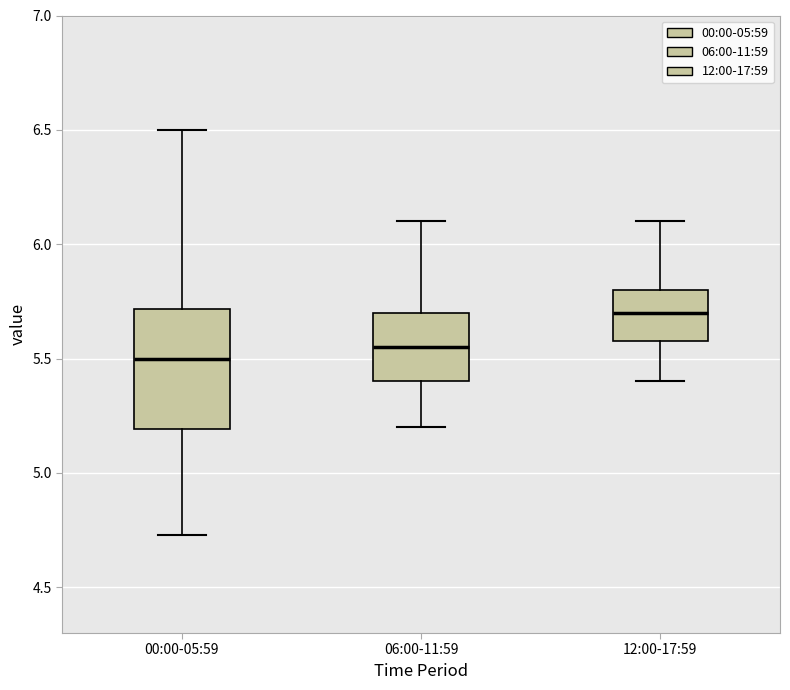

Reading left to right, read every box against the y-axis: the position of its median line, the range the box covers, and the ends of its whiskers. The values are not printed on the chart, so give them approximately, as read against the axis.

00:00-05:59: median 5.50, box 5.20 to 5.70, whiskers 4.75 to 6.50
06:00-11:59: median 5.55, box 5.40 to 5.70, whiskers 5.20 to 6.10
12:00-17:59: median 5.70, box 5.60 to 5.80, whiskers 5.40 to 6.10